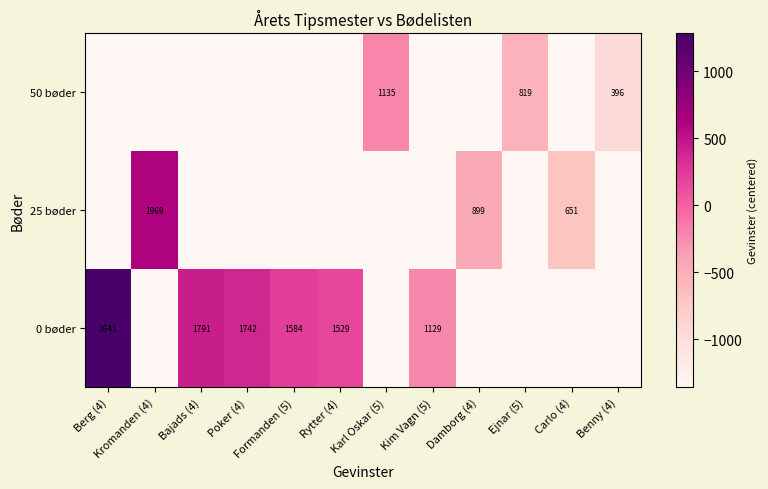

How many values in the 25 bøder series exceed -1357?

3